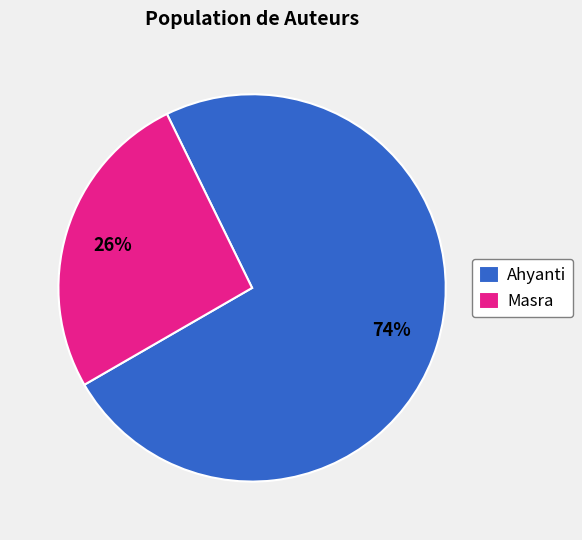

To the nearest percent, what is the combined percentage of Ahyanti and Masra?

100%